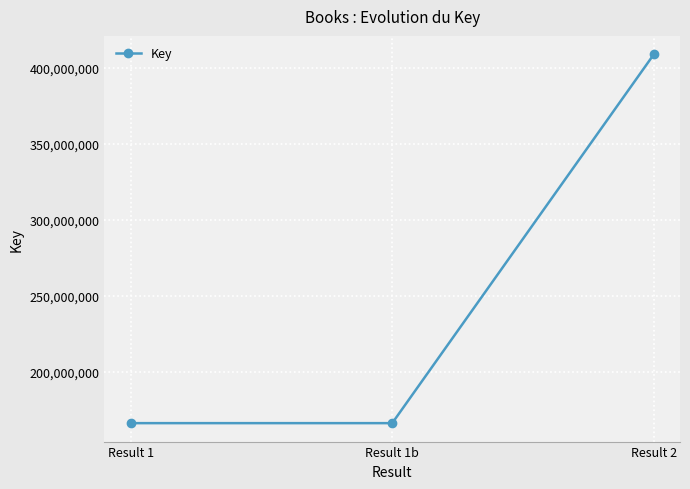

Does the chart display data point markers on the line(s)?

Yes